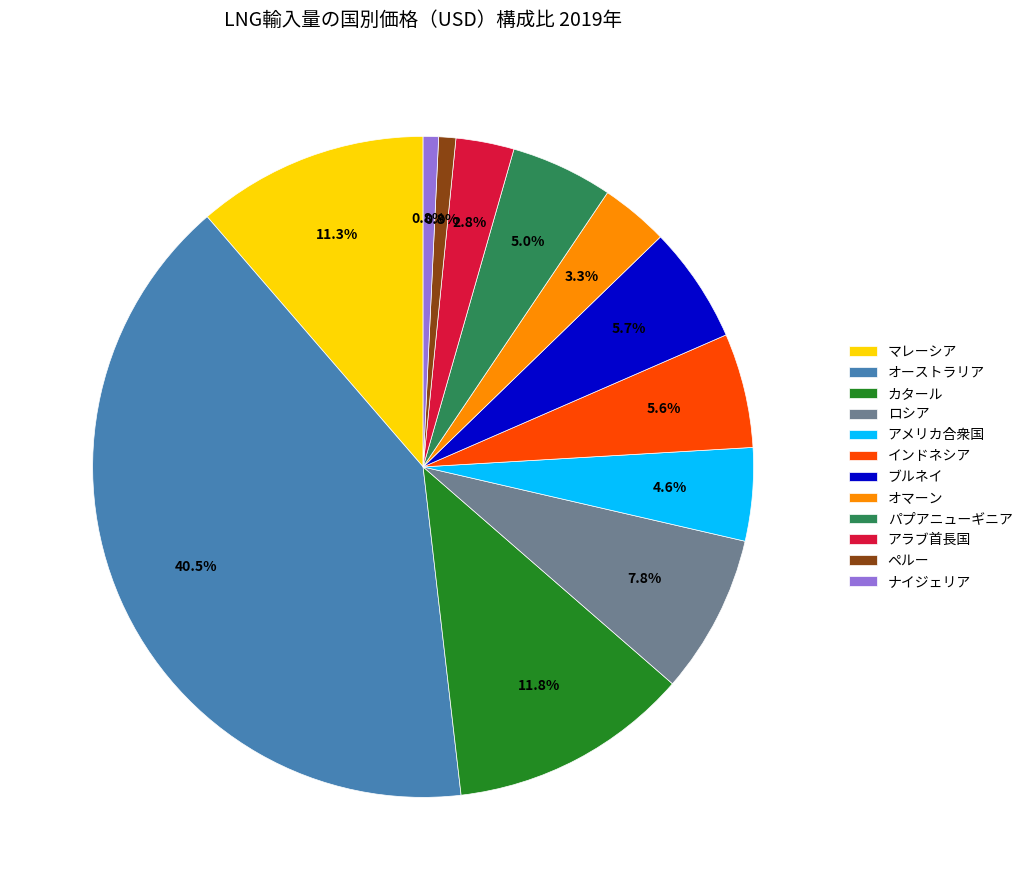

Count the number of slices in the pie.

12